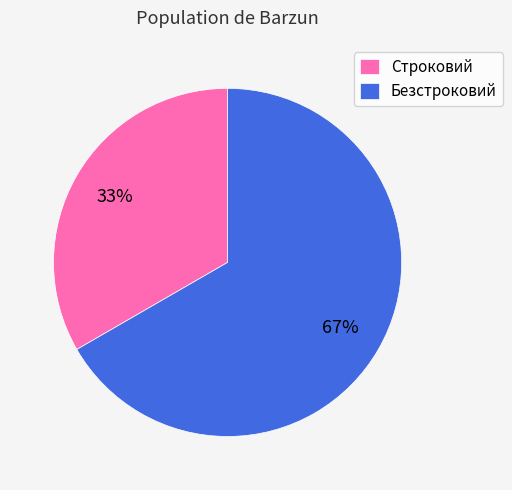

Is it true that Безстроковий is 60% of the pie?

False